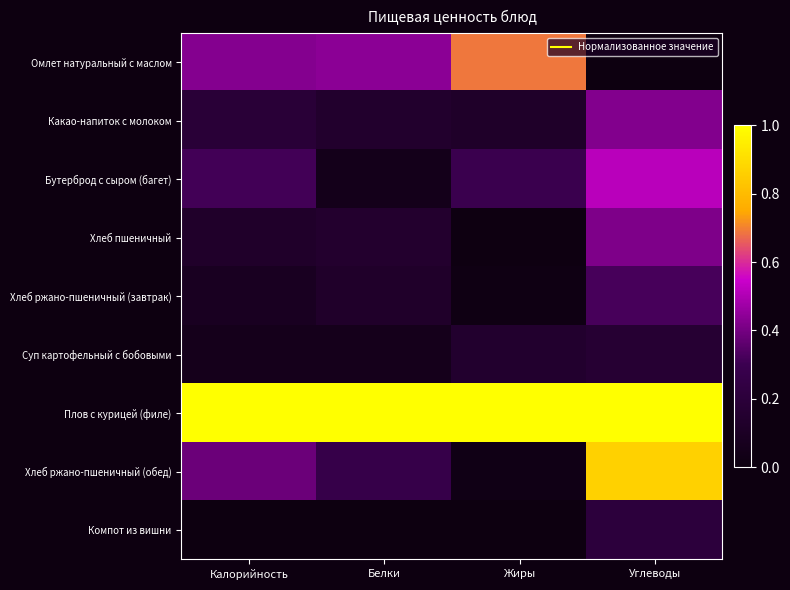

Which series has the largest range (max minus min)?

Хлеб ржано-пшеничный (обед)